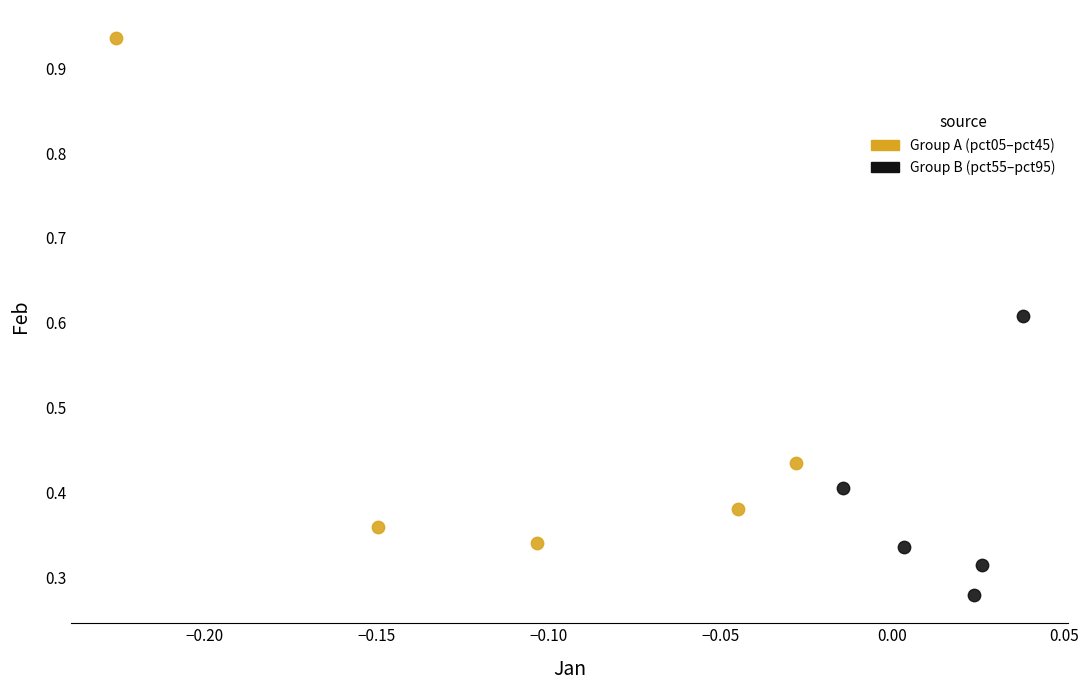

Which series reaches the maximum Y coordinate?

Group A (pct05–pct45)